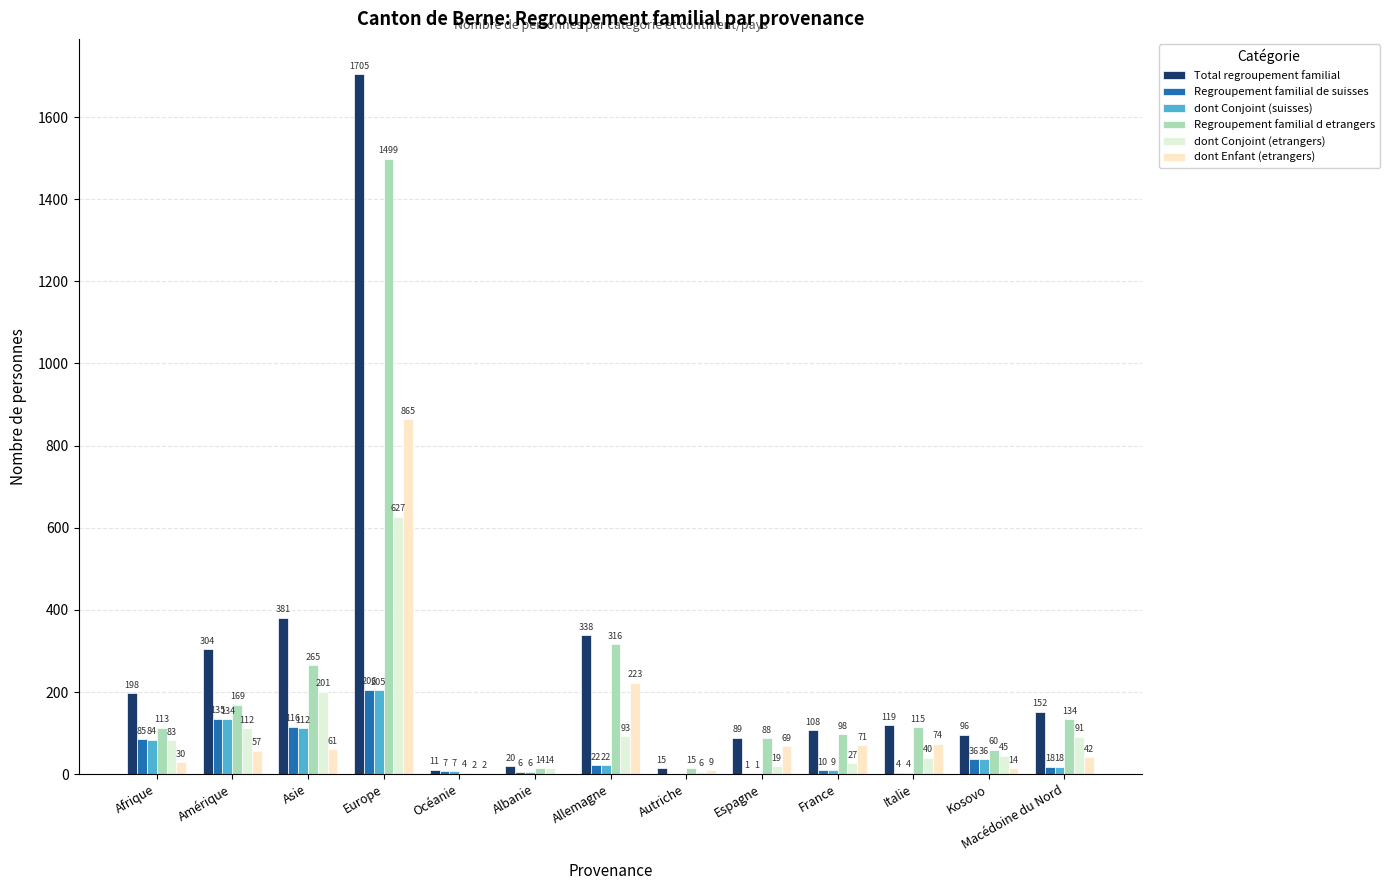

What are all the series names shown in the legend?

Total regroupement familial, Regroupement familial de suisses, dont Conjoint (suisses), Regroupement familial d etrangers, dont Conjoint (etrangers), dont Enfant (etrangers)